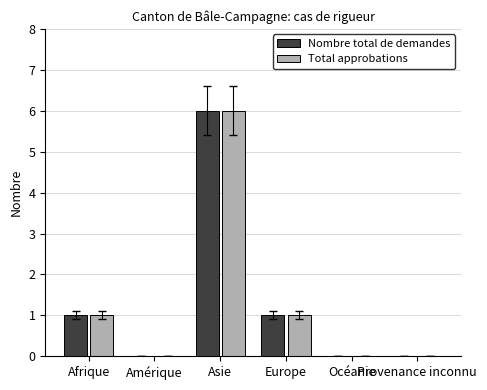

How many groups of bars are there?

6